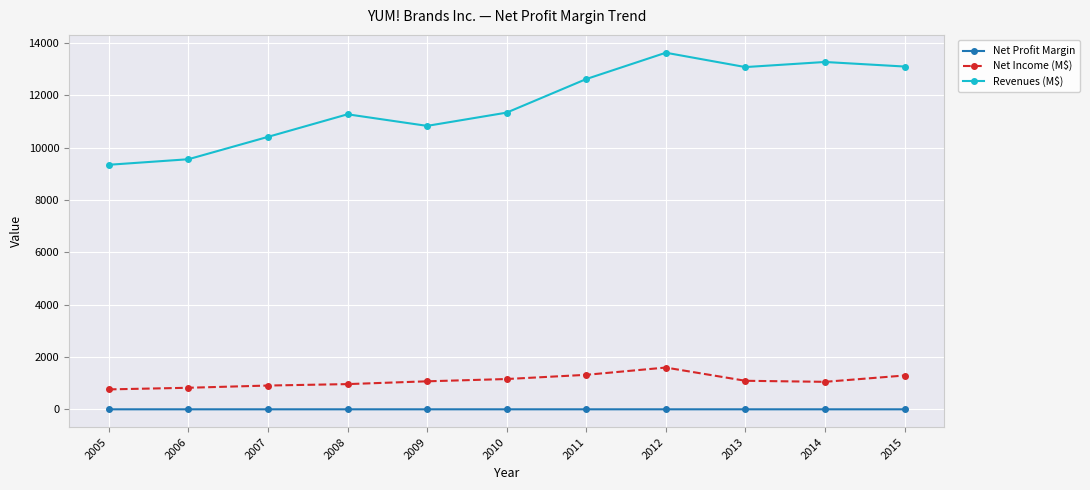

What is the total value across all series at 2008?

12243.1